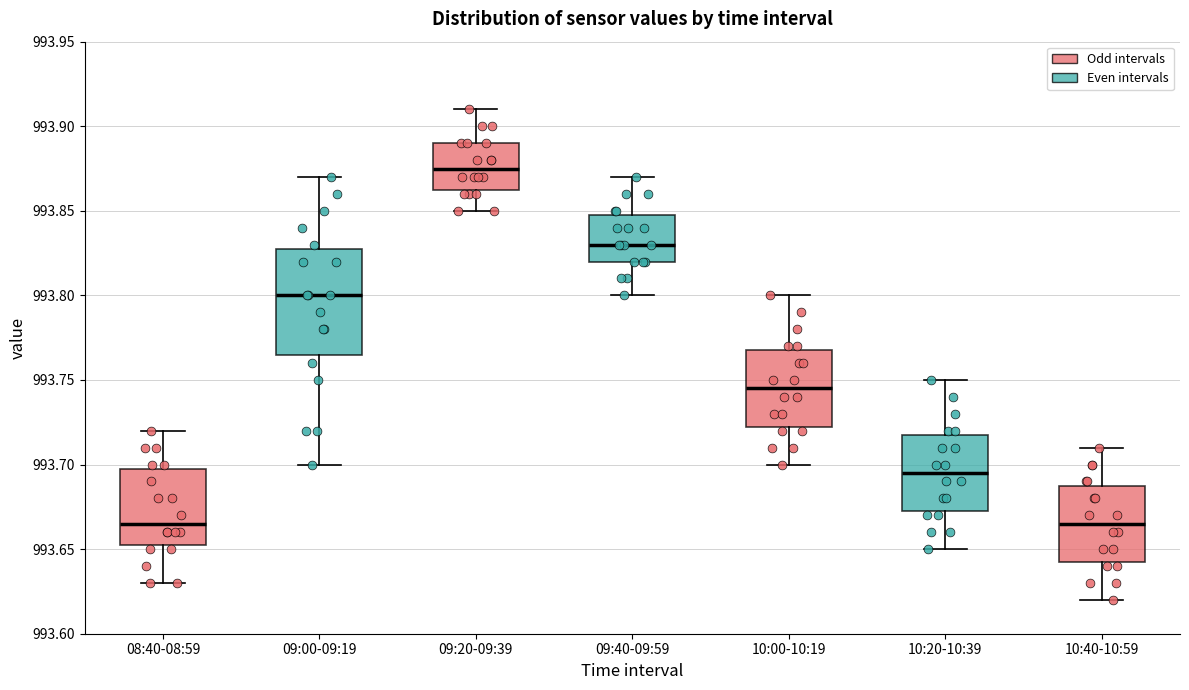

Reading left to right, read every box against the y-axis: the position of its median line, the range the box covers, and the ends of its whiskers. The values are not printed on the chart, so give them approximately, as read against the axis.

08:40-08:59: median 993.665, box 993.655 to 993.700, whiskers 993.630 to 993.720
09:00-09:19: median 993.800, box 993.765 to 993.830, whiskers 993.700 to 993.870
09:20-09:39: median 993.875, box 993.865 to 993.890, whiskers 993.850 to 993.910
09:40-09:59: median 993.830, box 993.820 to 993.850, whiskers 993.800 to 993.870
10:00-10:19: median 993.745, box 993.725 to 993.770, whiskers 993.700 to 993.800
10:20-10:39: median 993.695, box 993.675 to 993.720, whiskers 993.650 to 993.750
10:40-10:59: median 993.665, box 993.645 to 993.690, whiskers 993.620 to 993.710